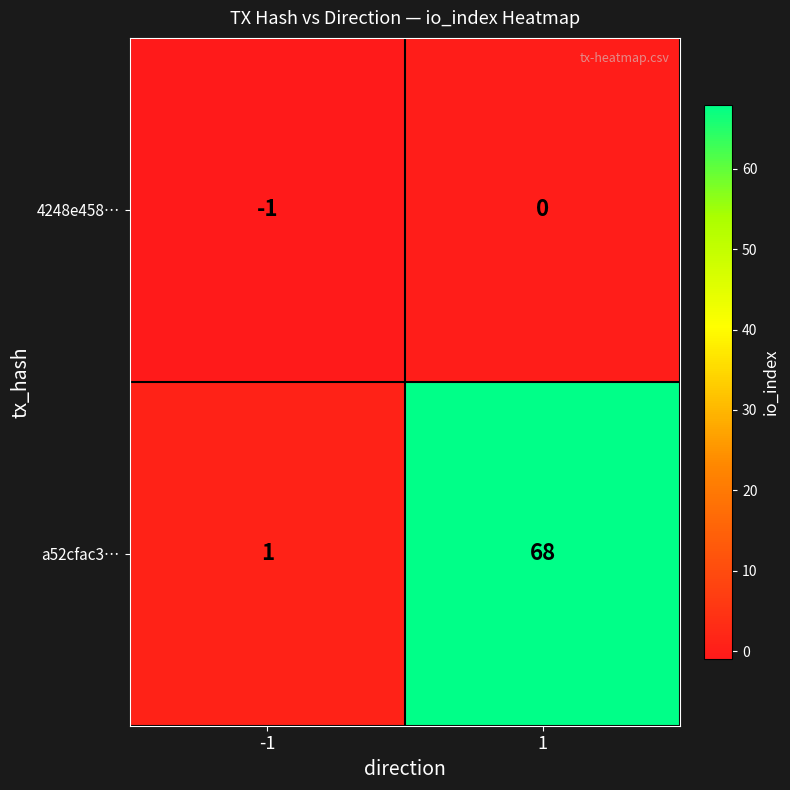

How many values in 4248e458… are below zero?

1